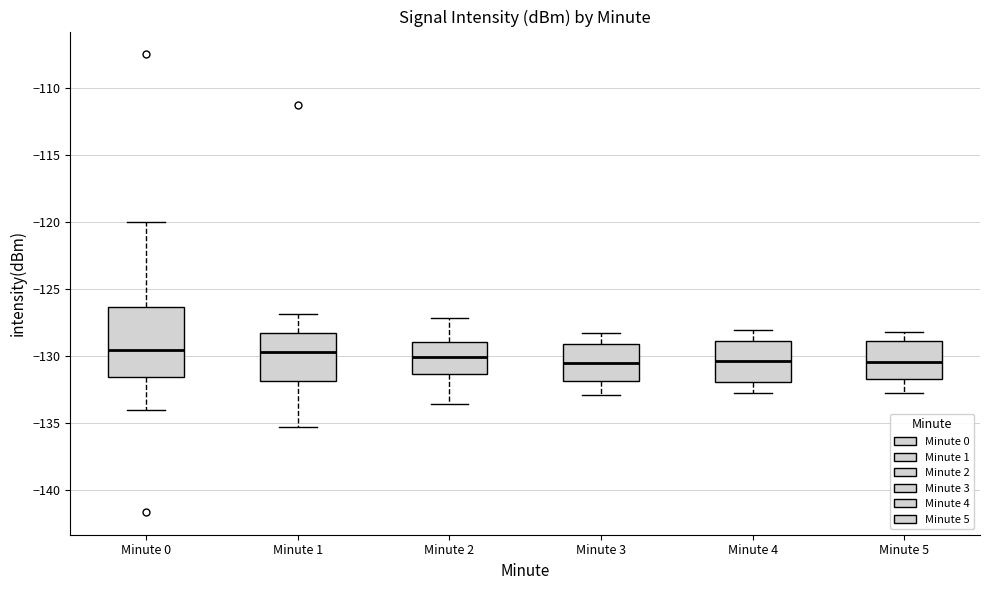

Where does the median line of the box for Minute 3 sit on the y-axis? The values are not printed on the chart, so give them approximately, as read against the axis.

-130.5